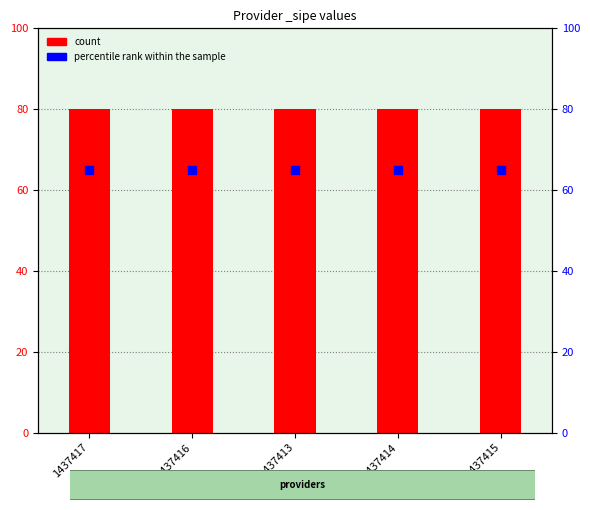

What are all the series names shown in the legend?

count, percentile rank within the sample